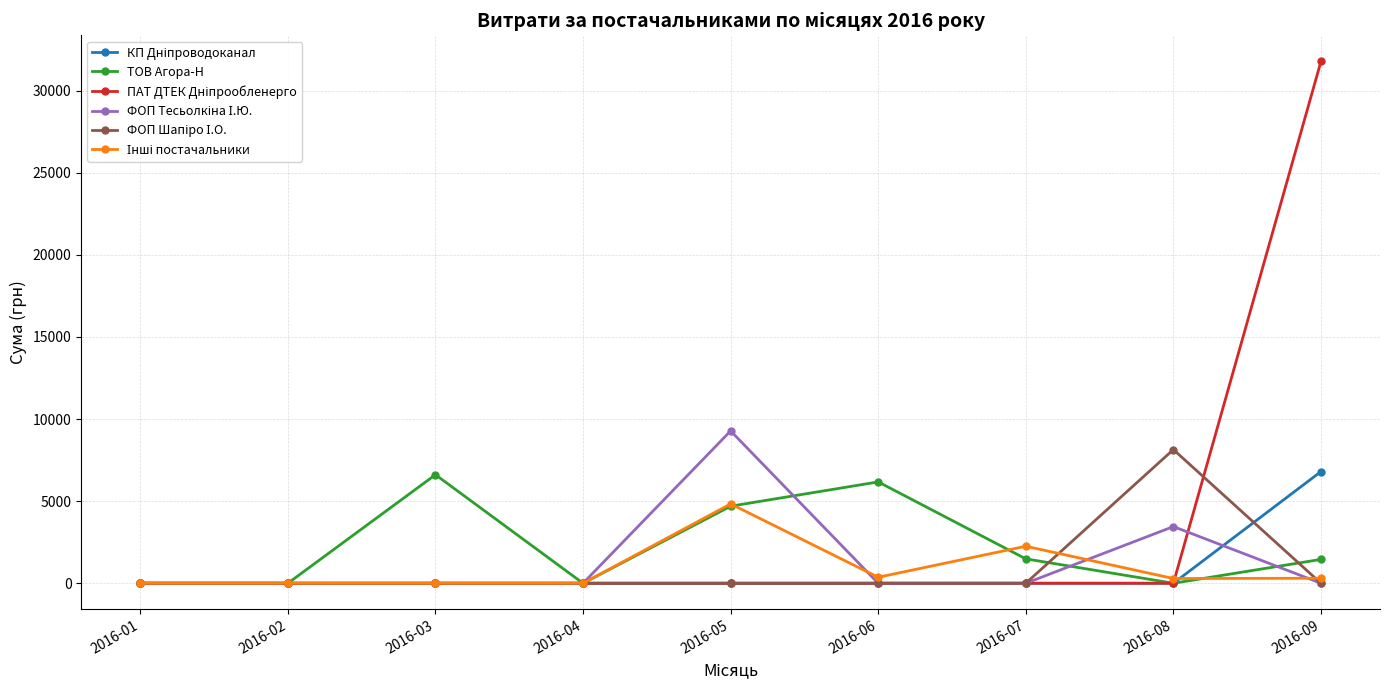

Where does the ТОВ Агора-Н series first go above 1453?

2016-03